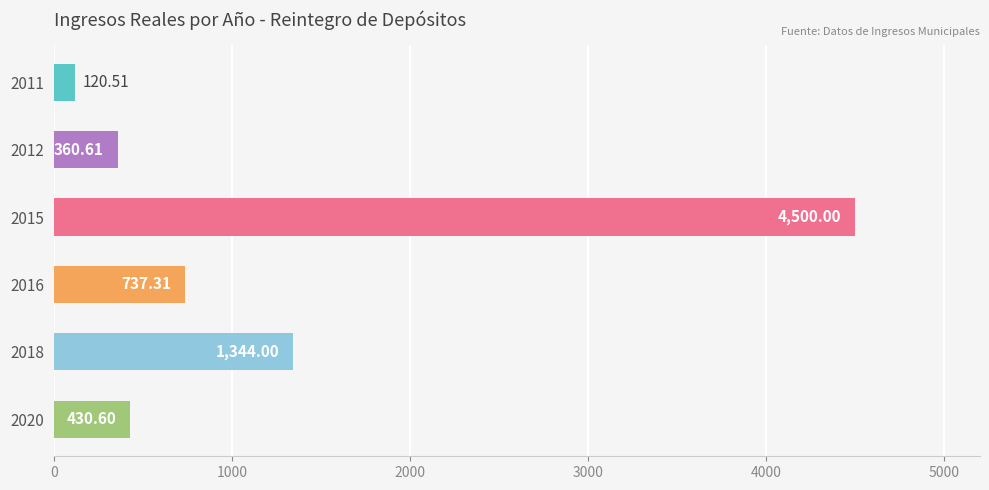

Between 2011 and 2016, which is larger?

2016